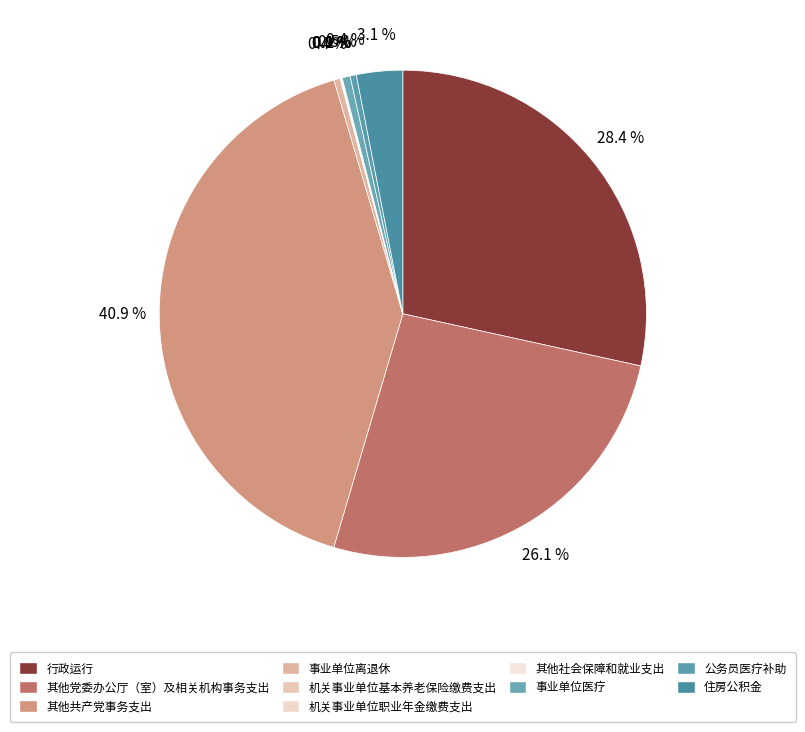

Rank the categories by value from highest to lowest.

其他共产党事务支出, 行政运行, 其他党委办公厅（室）及相关机构事务支出, 住房公积金, 事业单位医疗, 事业单位离退休, 公务员医疗补助, 其他社会保障和就业支出, 机关事业单位基本养老保险缴费支出, 机关事业单位职业年金缴费支出